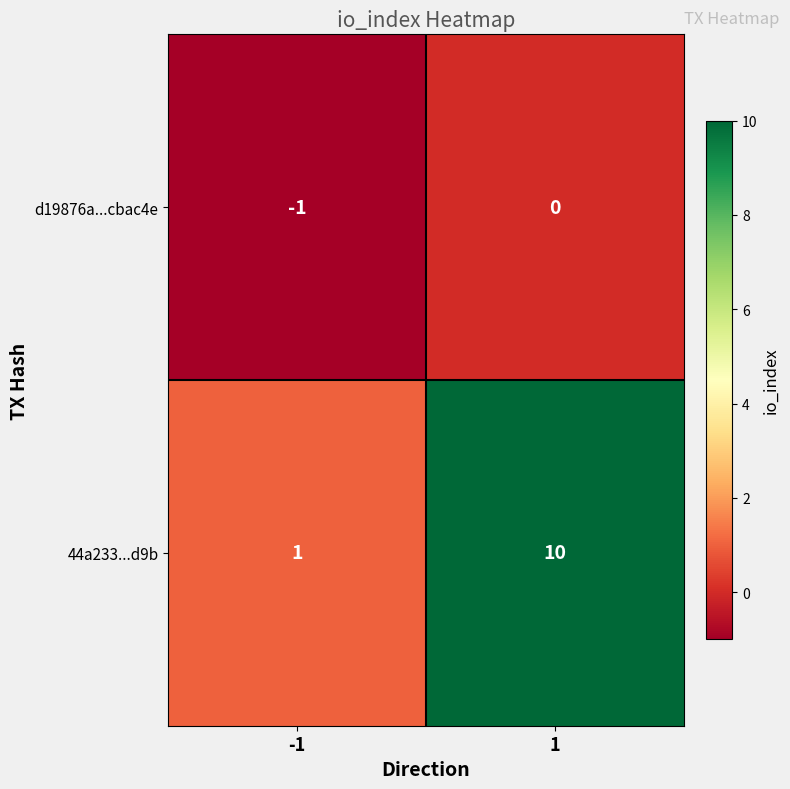

Which category has the highest value across all series?

1